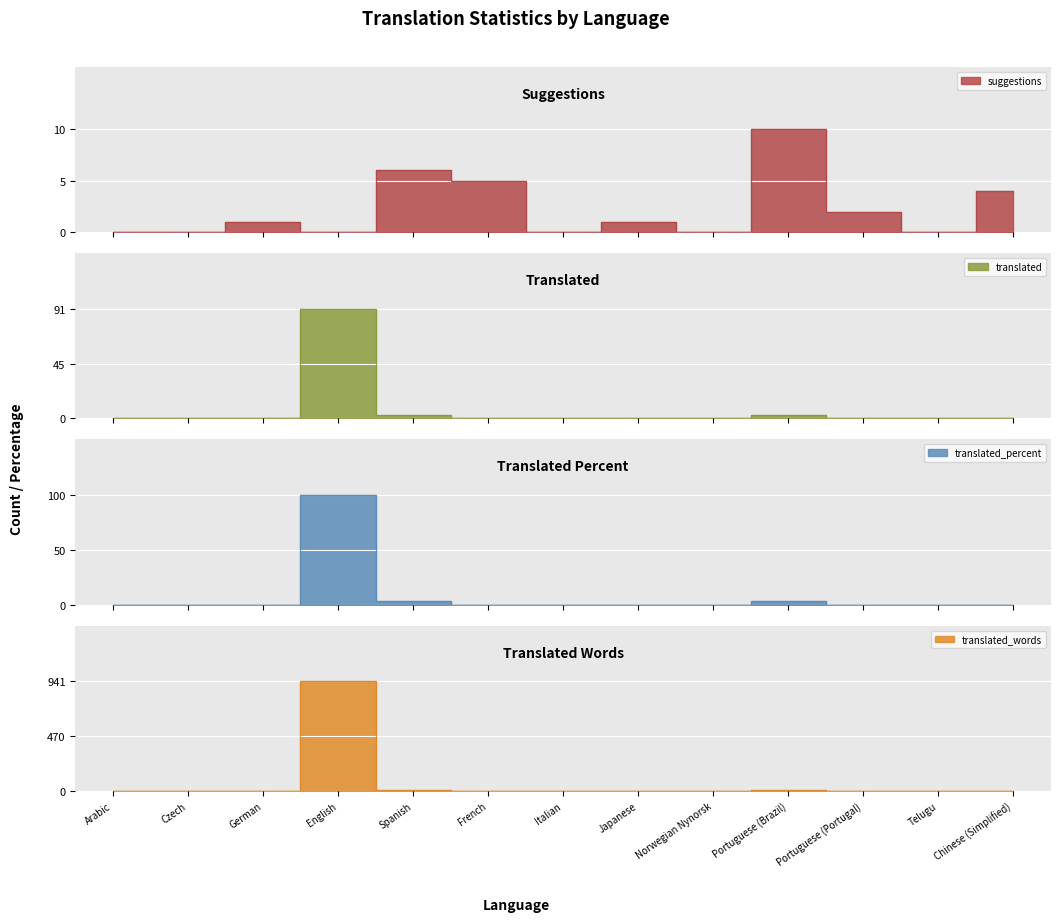

Reading right to left, list all the values displayed in this chart.

suggestions: 4.0	0.0	2.0	10.0	0.0	1.0	0.0	5.0	6.0	0.0	1.0	0.0	0.0
translated: 0.0	0.0	0.0	3.0	0.0	0.0	0.0	0.0	3.0	91.0	0.0	0.0	0.0
translated_percent: 0.0	0.0	0.0	3.2	0.0	0.0	0.0	0.0	3.2	100.0	0.0	0.0	0.0
translated_words: 0.0	0.0	0.0	4.0	0.0	0.0	0.0	0.0	4.0	941.0	0.0	0.0	0.0